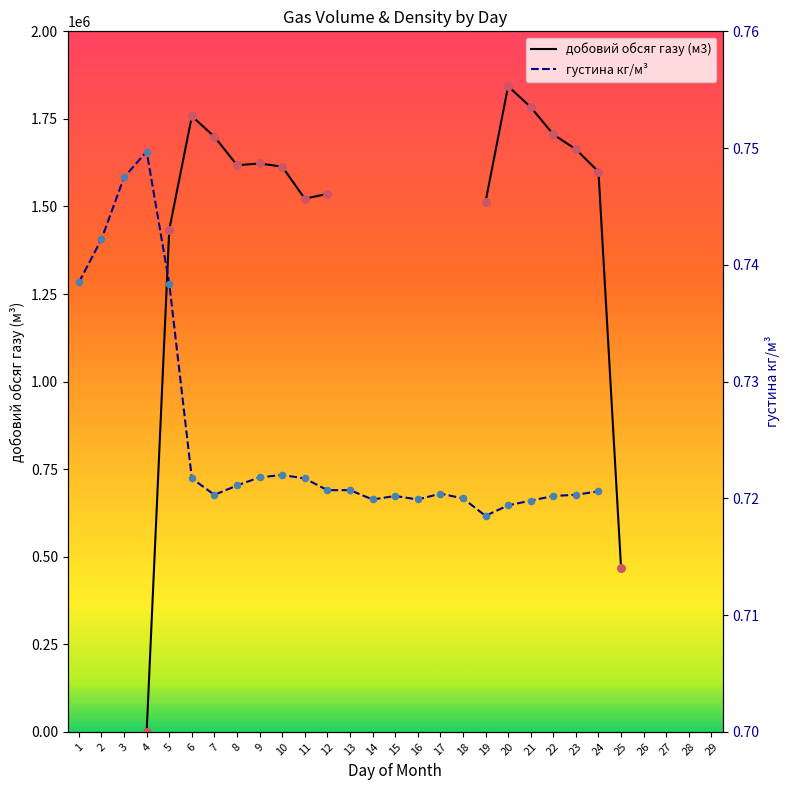

Is the value of добовий обсяг газу (м3) at 23 greater than the value of густина кг/м³ at 12?

Yes